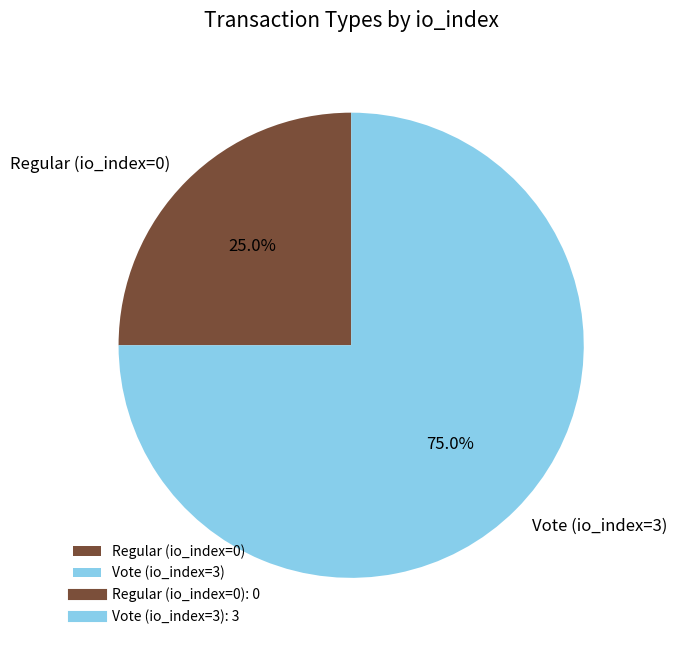

To the nearest percent, what is the average slice percentage?

50%